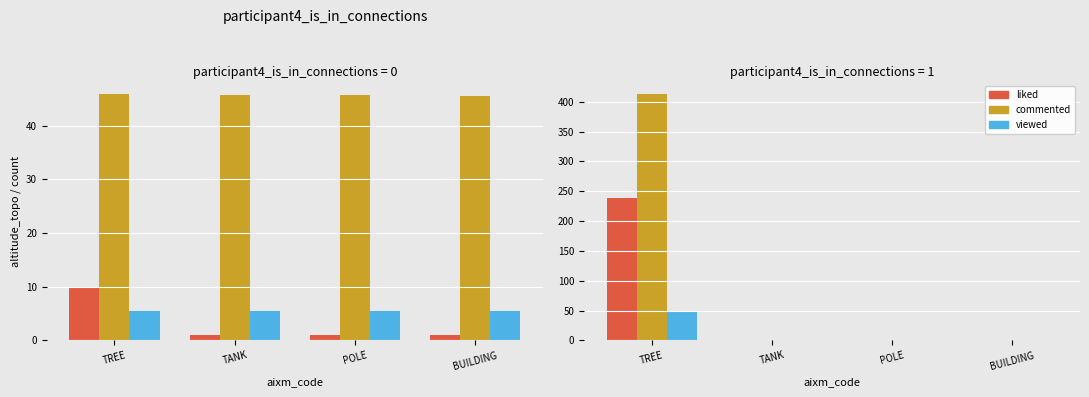

What is the average value of the viewed series?

12.4